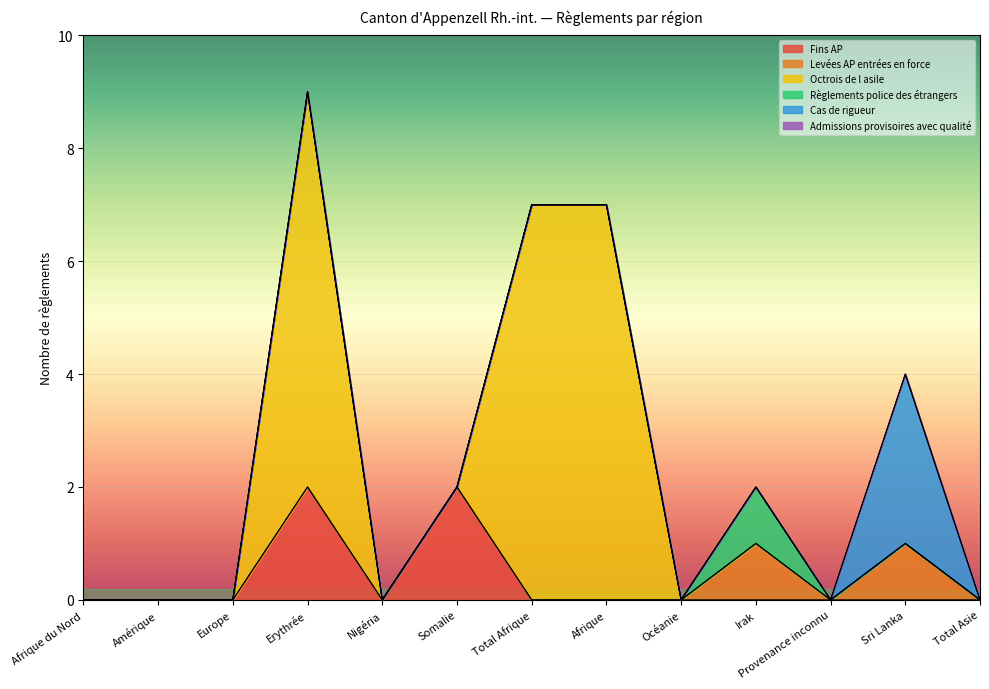

True or false: Levées AP entrées en force has a value of 0 at Afrique.

False